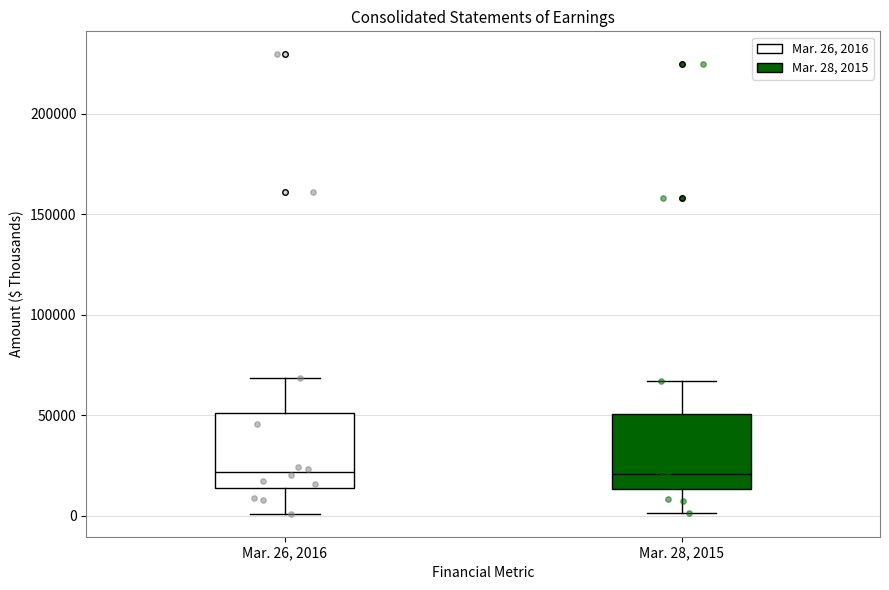

Where is the lower edge of the box for Mar. 26, 2016 on the y-axis? The values are not printed on the chart, so give them approximately, as read against the axis.

15000